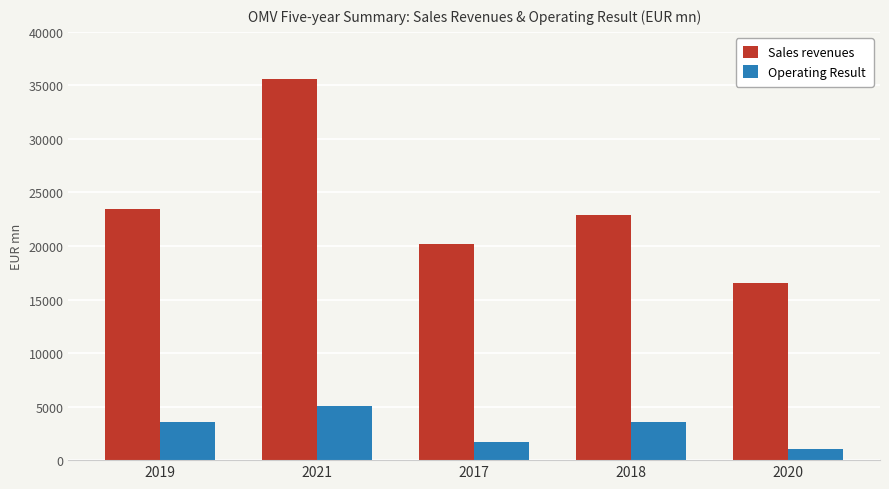

How many categories are shown in the chart?

5